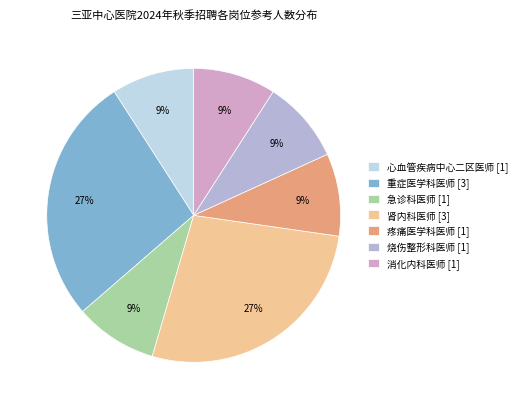

The 烧伤整形科医师 slice represents 9% of the pie. True or false?

True